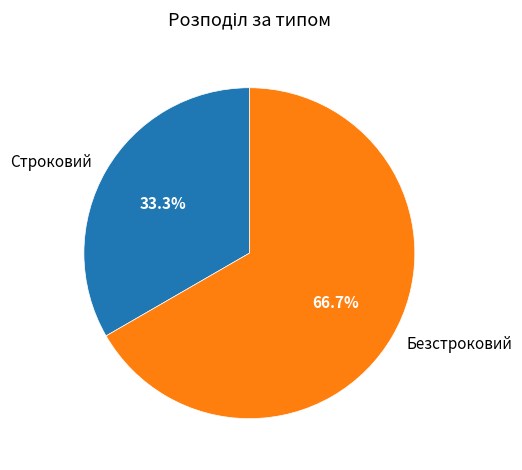

Is there a majority slice in this chart?

Yes